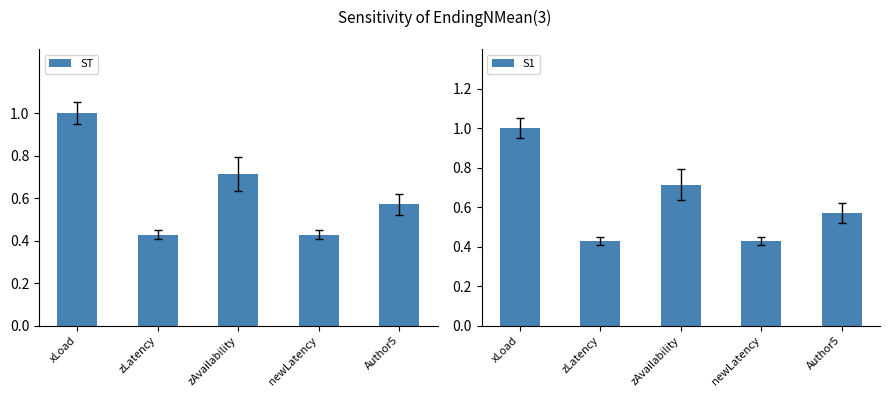

At zAvailability, list the series in order from smallest to largest.

ST, S1